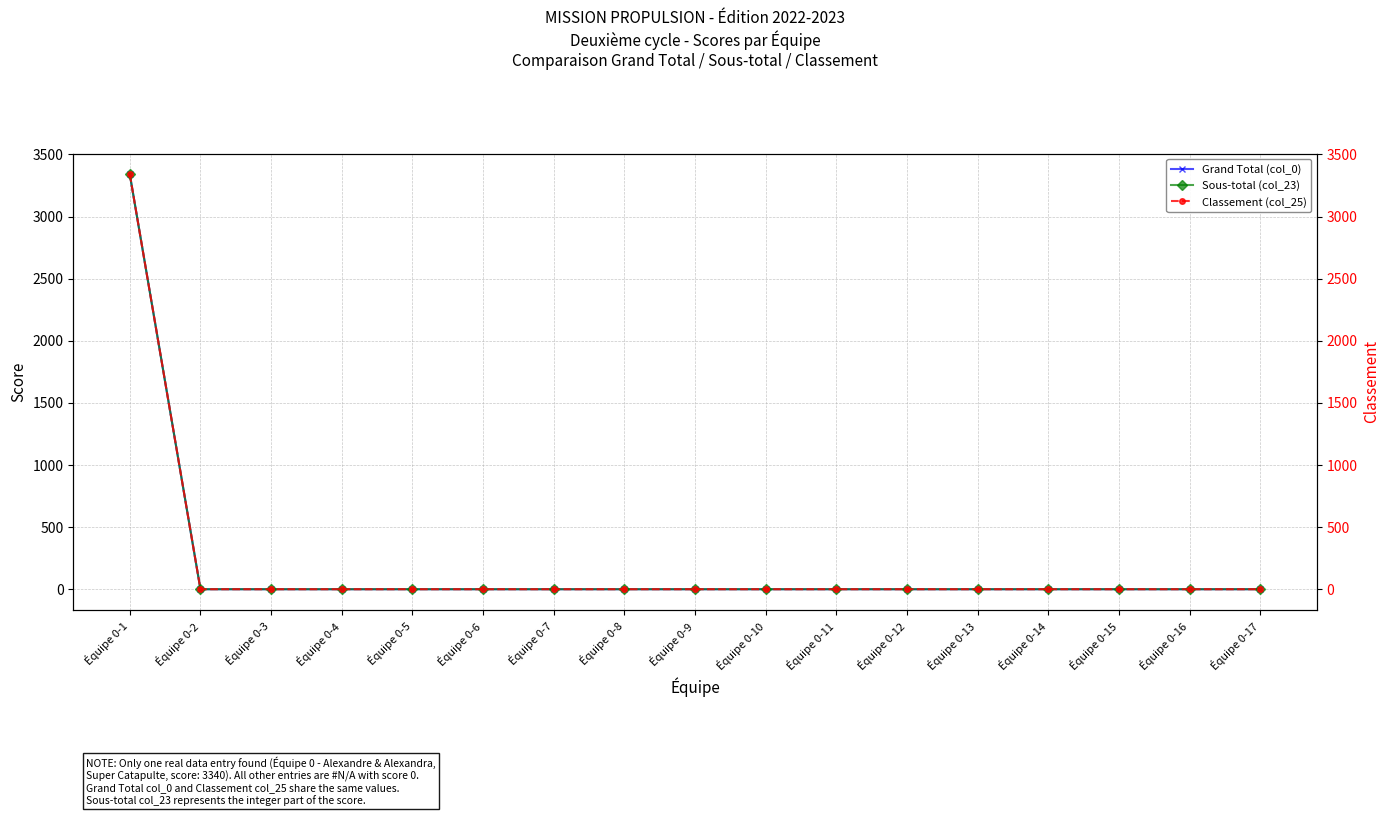

Reading left to right, what are all the values shown in this chart?

Grand Total (col_0): Équipe 0-1=3340.0	Équipe 0-2=0.0	Équipe 0-3=0.0	Équipe 0-4=0.0	Équipe 0-5=0.0	Équipe 0-6=0.0	Équipe 0-7=0.0	Équipe 0-8=0.0	Équipe 0-9=0.0	Équipe 0-10=0.0	Équipe 0-11=0.0	Équipe 0-12=0.0	Équipe 0-13=0.0	Équipe 0-14=0.0	Équipe 0-15=0.0	Équipe 0-16=0.0	Équipe 0-17=0.0
Sous-total (col_23): Équipe 0-1=3340.0	Équipe 0-2=0.0	Équipe 0-3=0.0	Équipe 0-4=0.0	Équipe 0-5=0.0	Équipe 0-6=0.0	Équipe 0-7=0.0	Équipe 0-8=0.0	Équipe 0-9=0.0	Équipe 0-10=0.0	Équipe 0-11=0.0	Équipe 0-12=0.0	Équipe 0-13=0.0	Équipe 0-14=0.0	Équipe 0-15=0.0	Équipe 0-16=0.0	Équipe 0-17=0.0
Classement (col_25): Équipe 0-1=3340.0	Équipe 0-2=0.0	Équipe 0-3=0.0	Équipe 0-4=0.0	Équipe 0-5=0.0	Équipe 0-6=0.0	Équipe 0-7=0.0	Équipe 0-8=0.0	Équipe 0-9=0.0	Équipe 0-10=0.0	Équipe 0-11=0.0	Équipe 0-12=0.0	Équipe 0-13=0.0	Équipe 0-14=0.0	Équipe 0-15=0.0	Équipe 0-16=0.0	Équipe 0-17=0.0